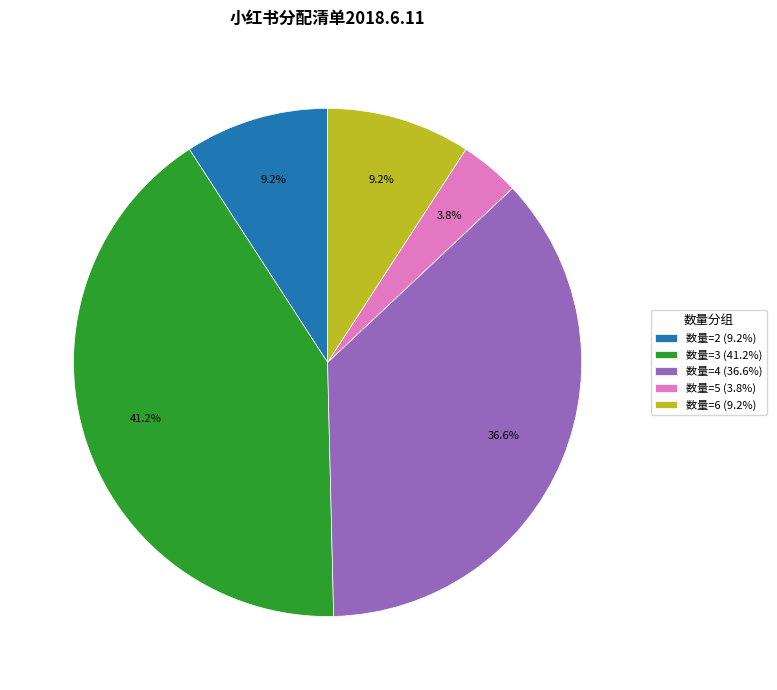

Which slice is the largest?

数量=3 (41.2%)